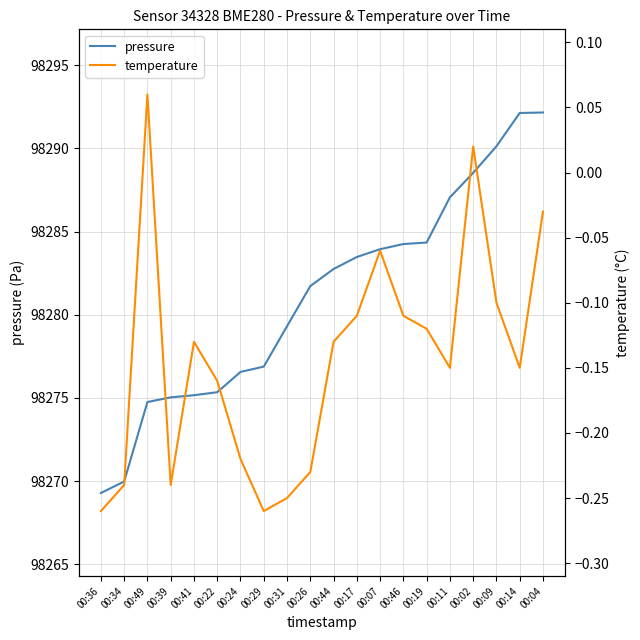

True or false: pressure has more than 0 points higher than both neighbors.

False